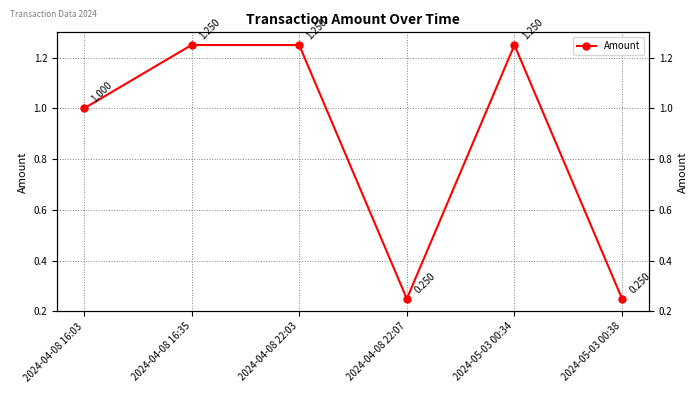

Count the values in the range 0 to 1.

3